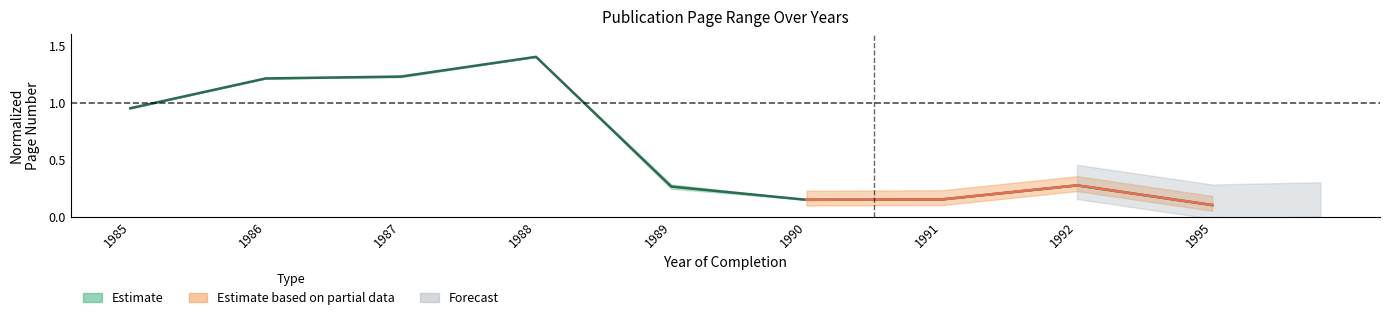

How many points are higher than both their immediate neighbors (excluding endpoints)?

2